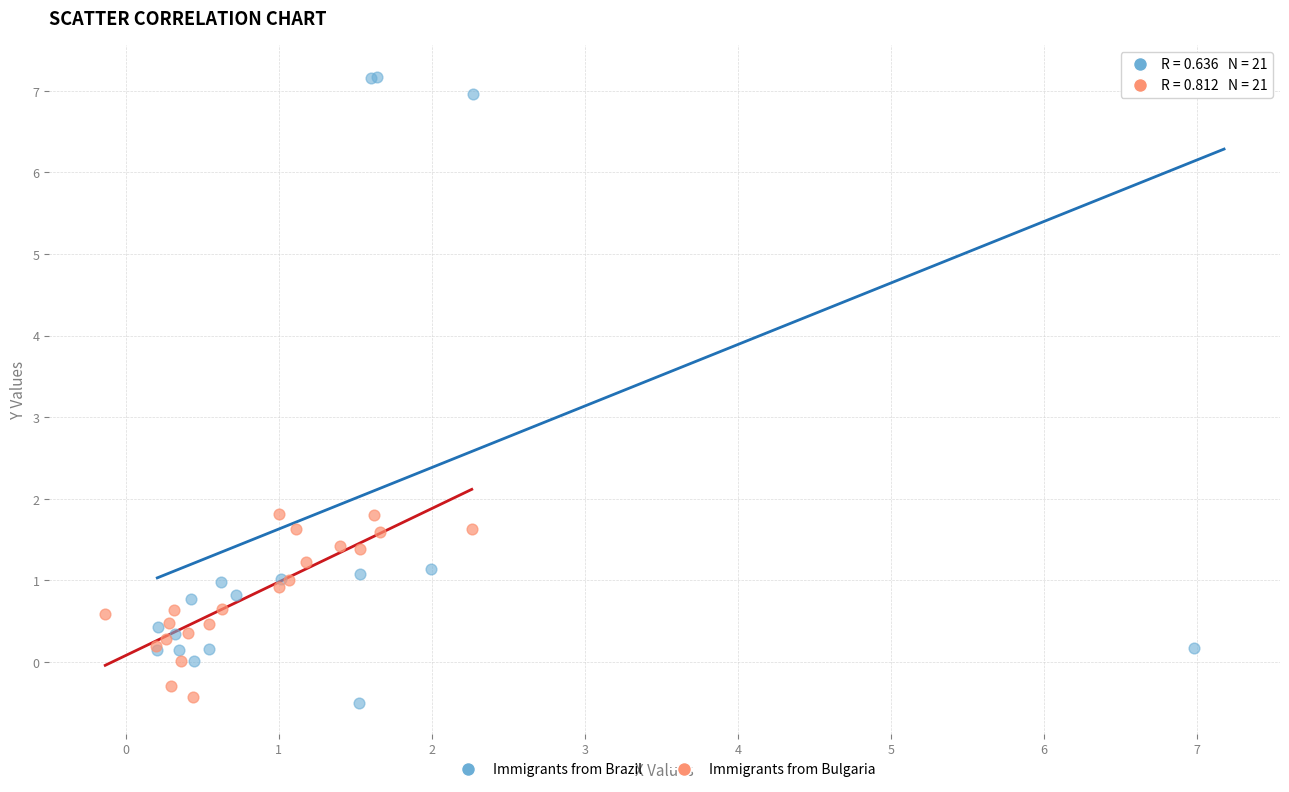

Which series contains the highest Y value?

Immigrants from Brazil